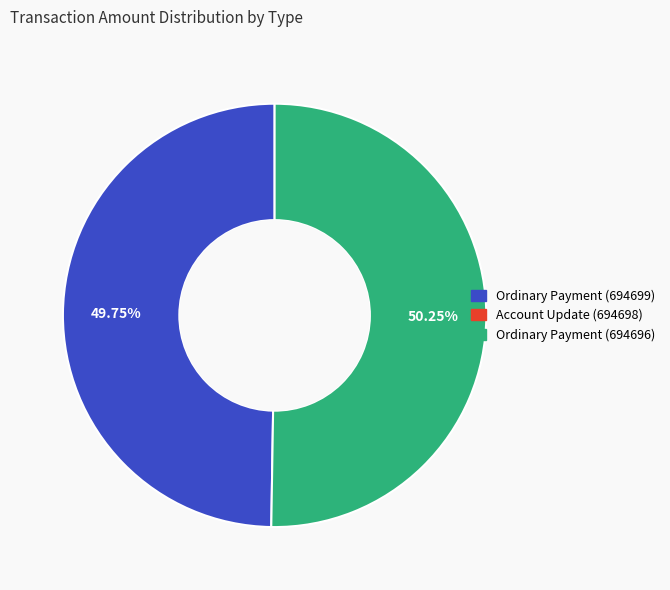

Does any single category account for the majority?

Yes